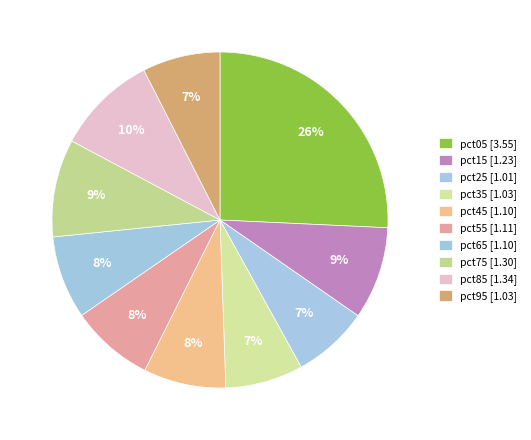

How many segments does this pie chart have?

10